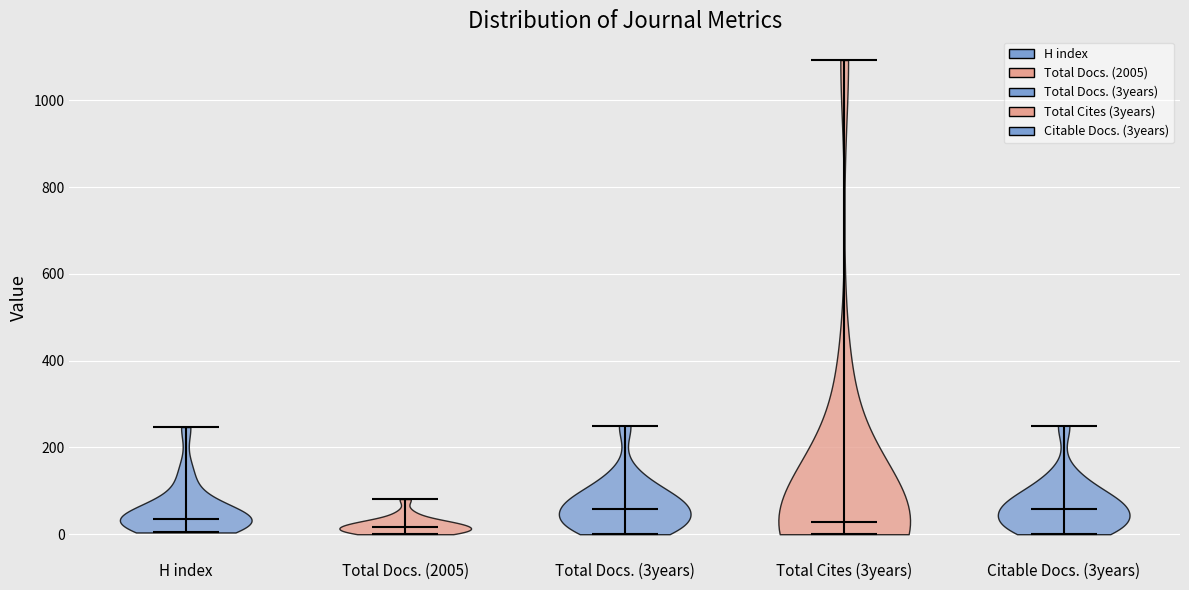

What is the lowest point the violin for Total Docs. (3years) reaches on the y-axis? The values are not printed on the chart, so give them approximately, as read against the axis.

0